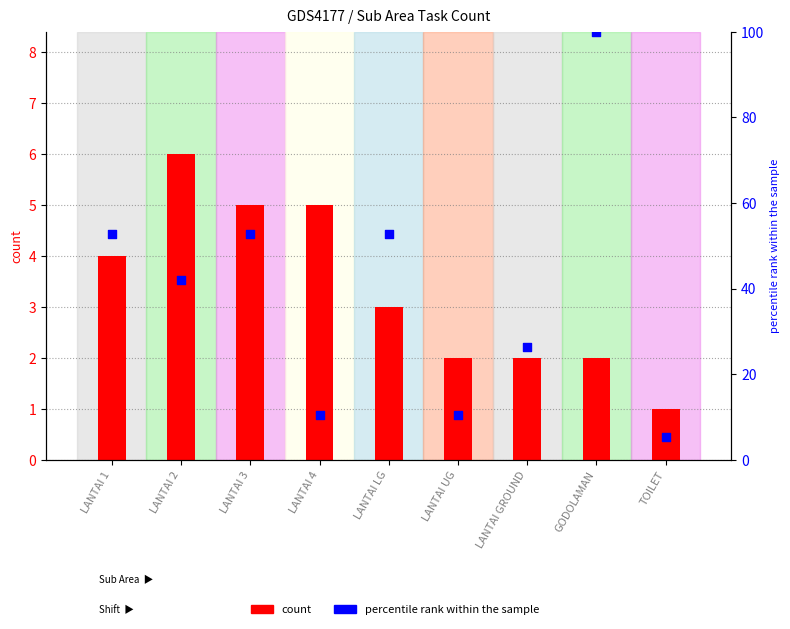

Is the value of percentile rank within the sample at LANTAI 4 greater than the value of count at GODOLAMAN?

Yes